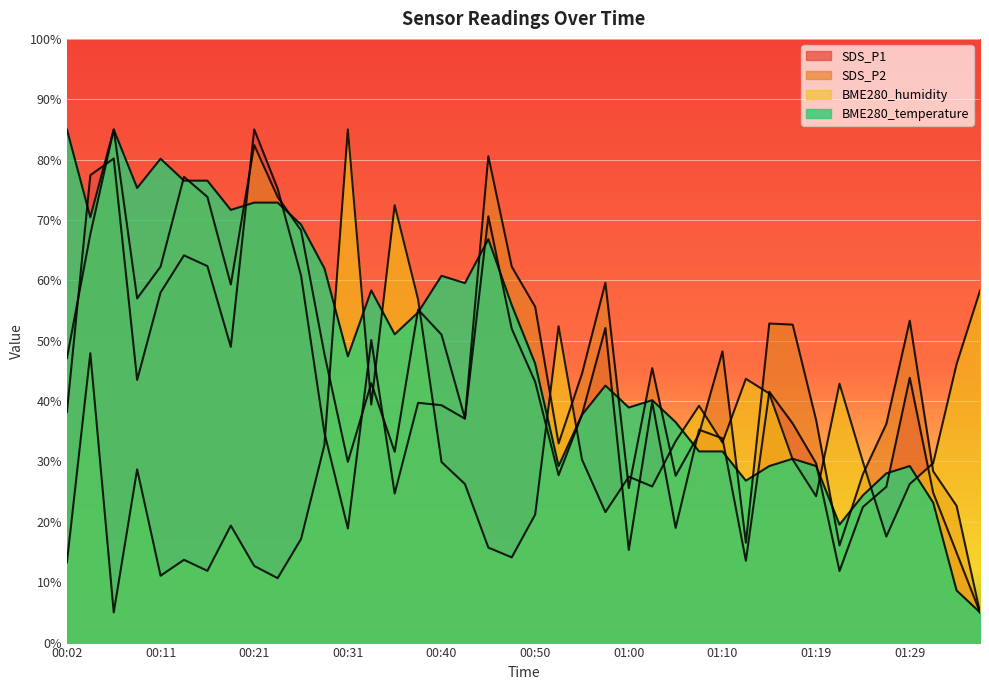

What is the difference between the highest and lowest values at 01:02?

19.6